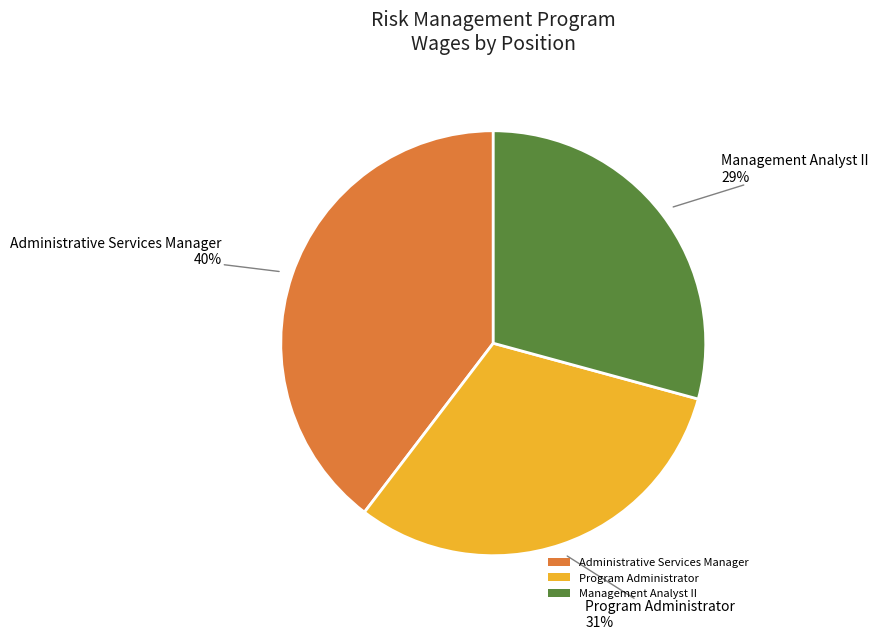

What is the largest slice in the pie chart?

Administrative Services Manager